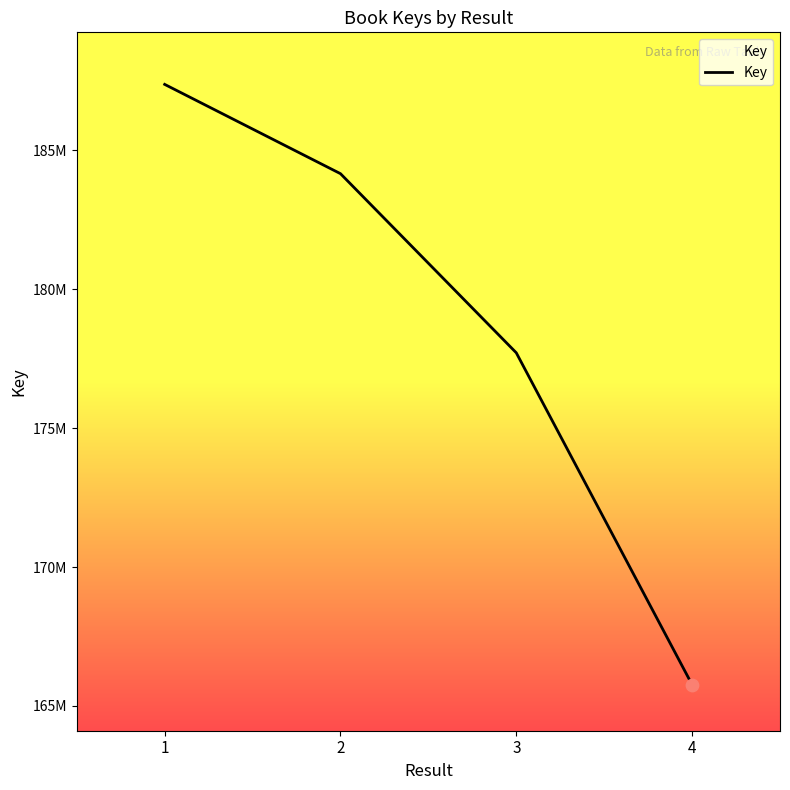

Between 1 and 3, which is larger?

1